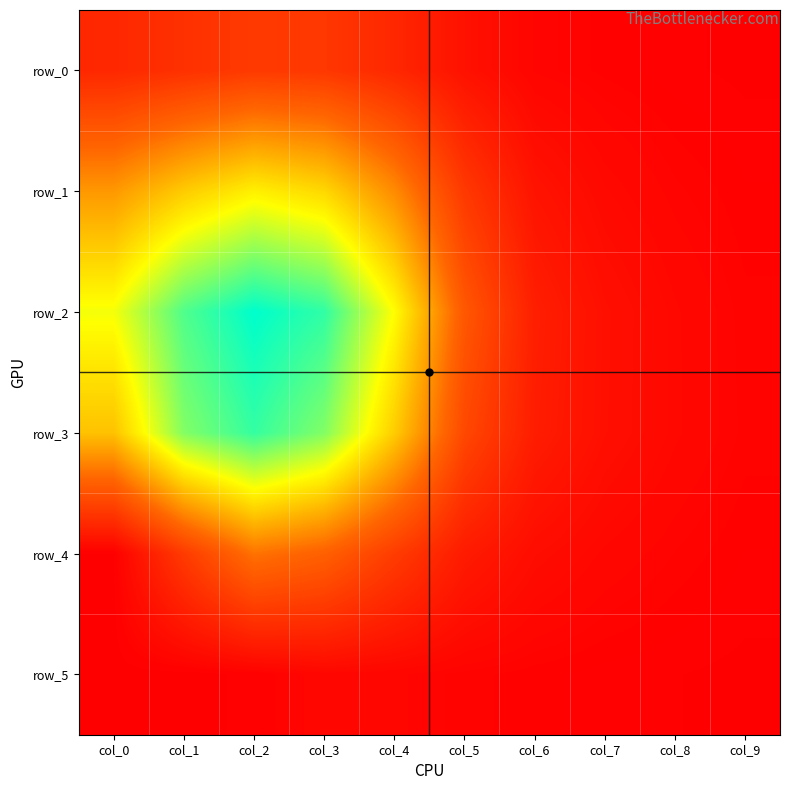

At col_3, list the series in order from largest to smallest.

row_2, row_3, row_1, row_4, row_0, row_5